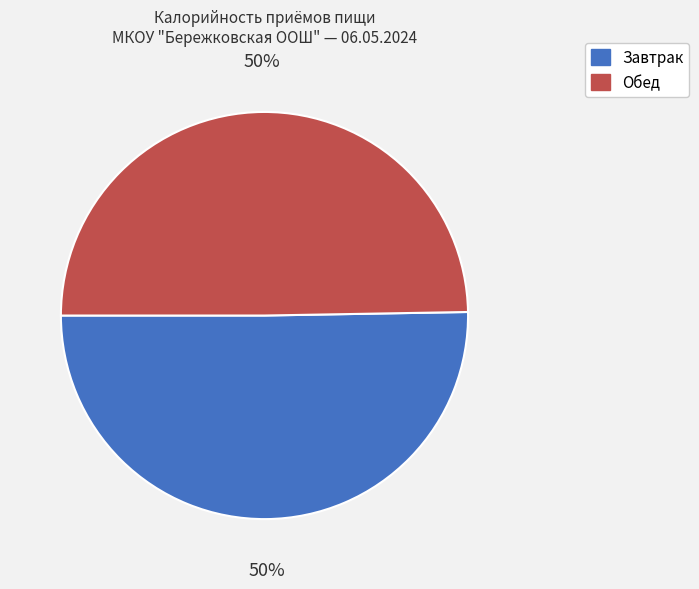

To the nearest percent, what percentage of the pie is Обед?

50%